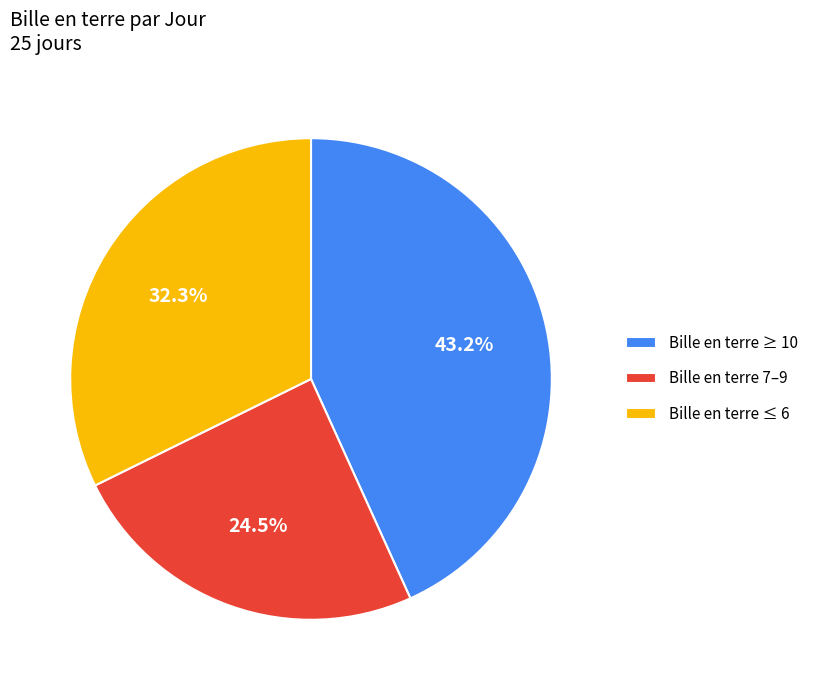

Rank the categories by value from highest to lowest.

Bille en terre ≥ 10, Bille en terre ≤ 6, Bille en terre 7–9